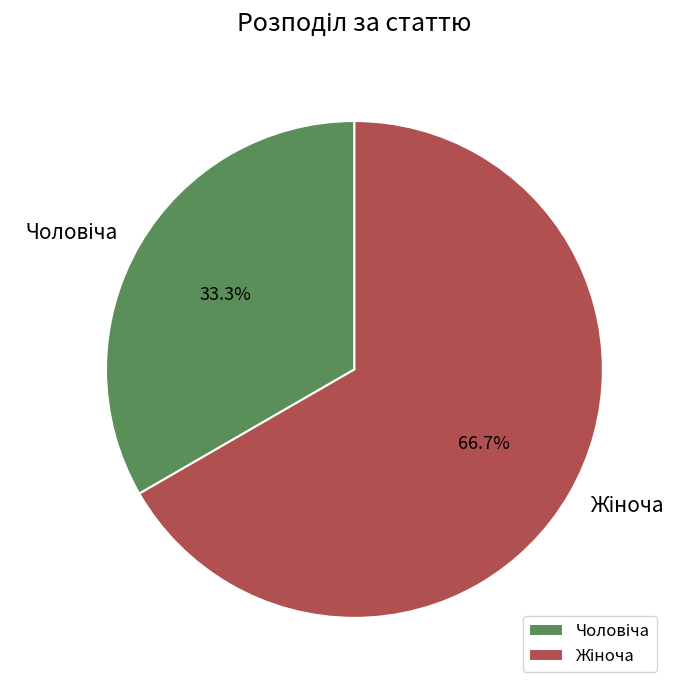

To the nearest percent, what is the difference between the largest and smallest slice percentages?

33%